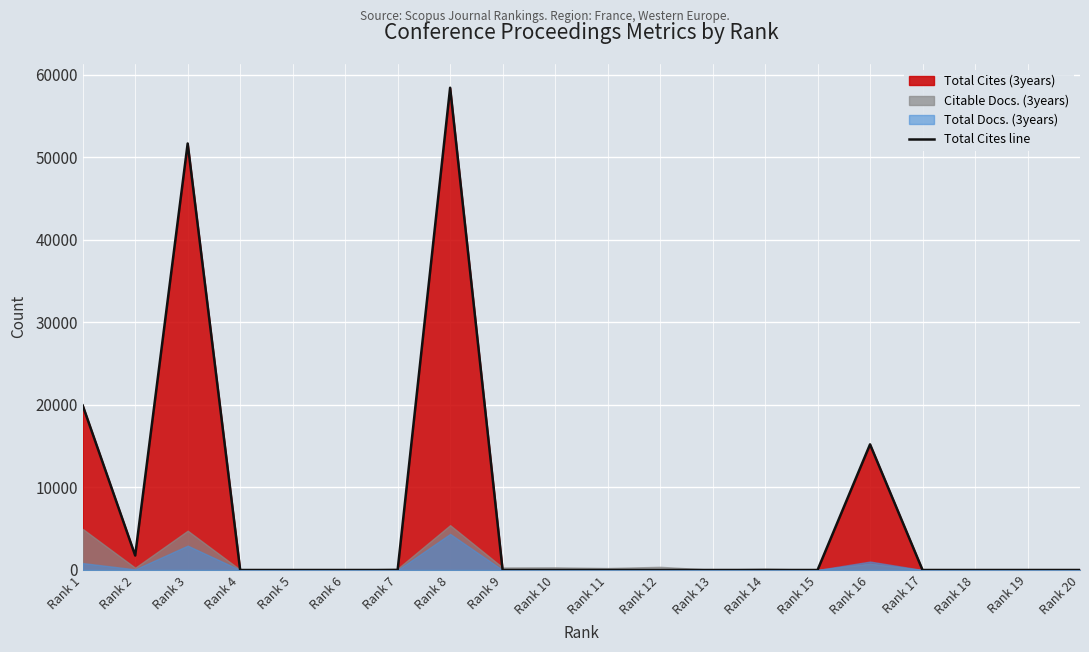

Rank the categories by value from lowest to highest.

Rank 4, Rank 5, Rank 6, Rank 7, Rank 9, Rank 10, Rank 11, Rank 12, Rank 13, Rank 14, Rank 15, Rank 17, Rank 18, Rank 19, Rank 20, Rank 2, Rank 16, Rank 1, Rank 3, Rank 8